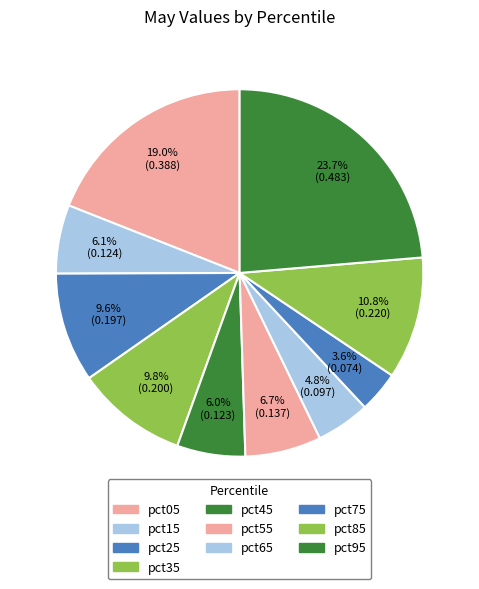

Rank the categories by value from highest to lowest.

pct95, pct05, pct85, pct35, pct25, pct55, pct15, pct45, pct65, pct75